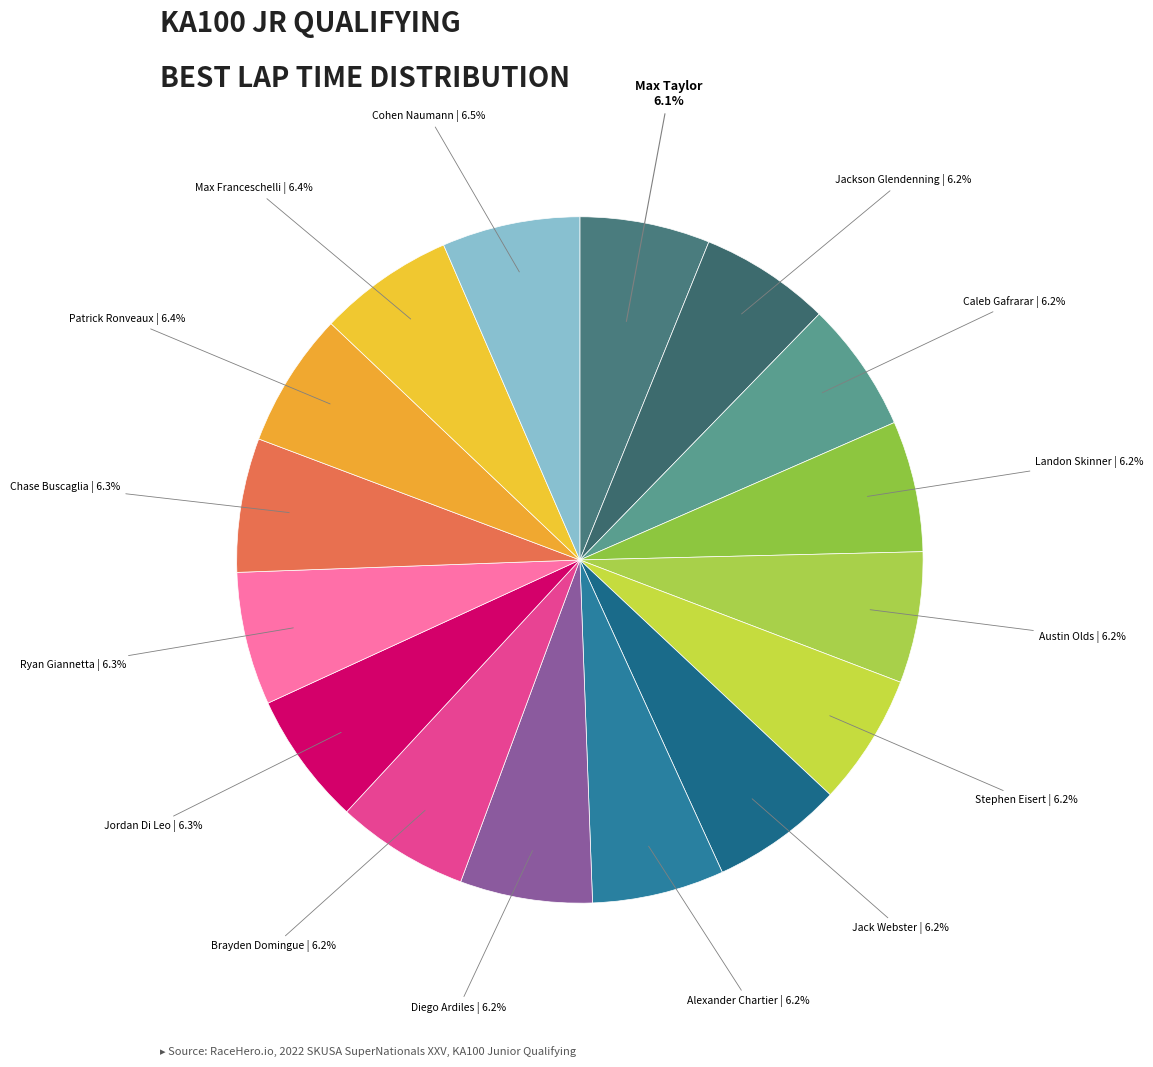

To the nearest percent, what is the average slice percentage?

6%